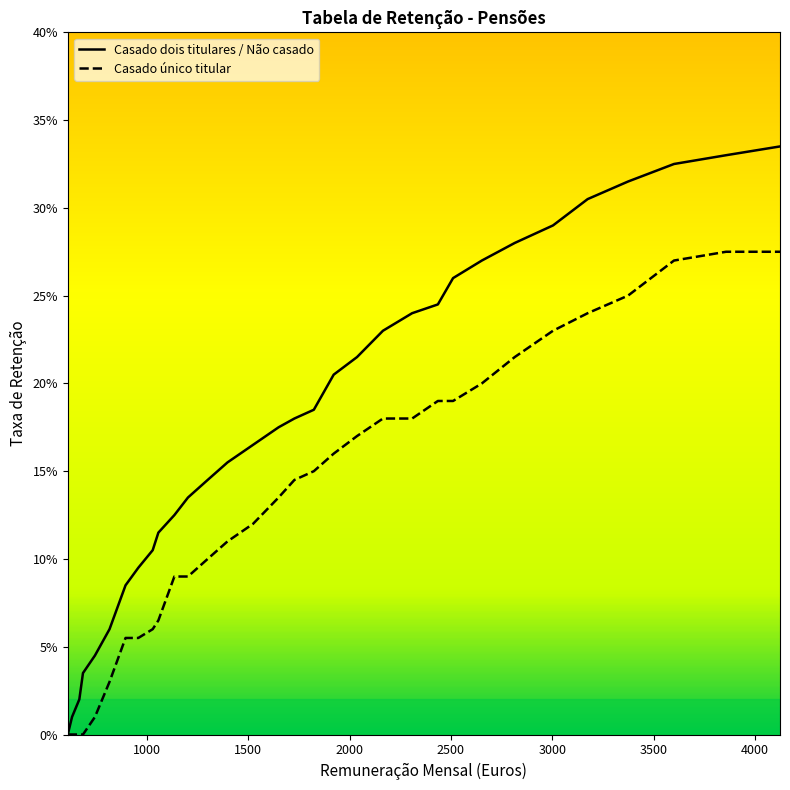

What is the value of the Casado dois titulares / Não casado point at the 29th from the left?

0.3